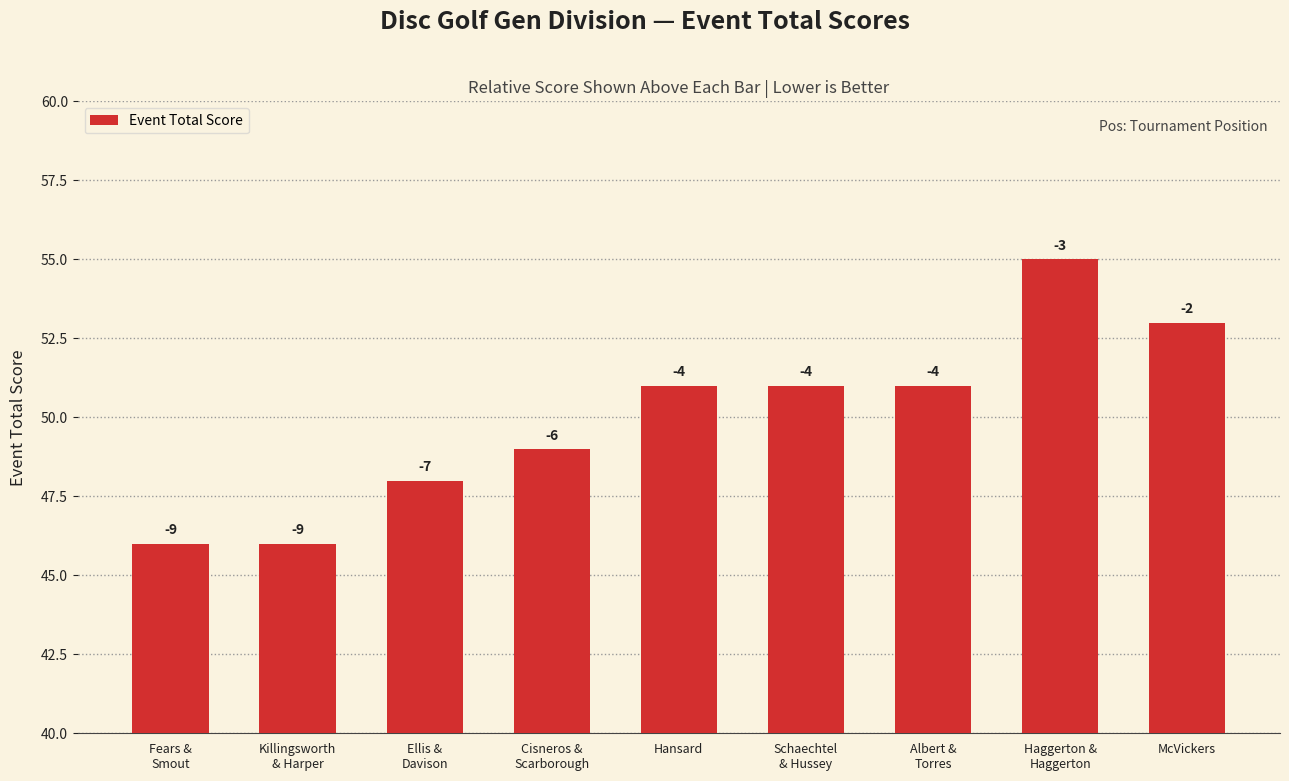

Does the chart contain any negative values?

No